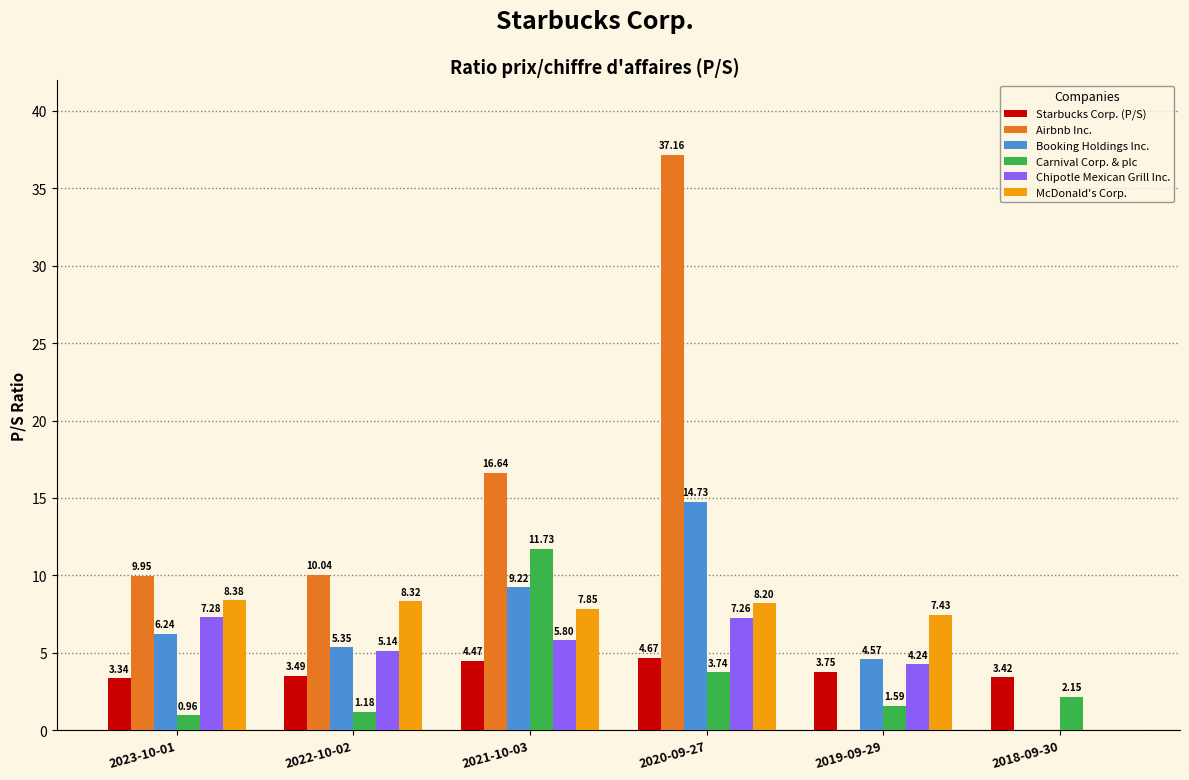

What is the sum of the Carnival Corp. & plc values at 2018-09-30 and 2021-10-03?

13.9